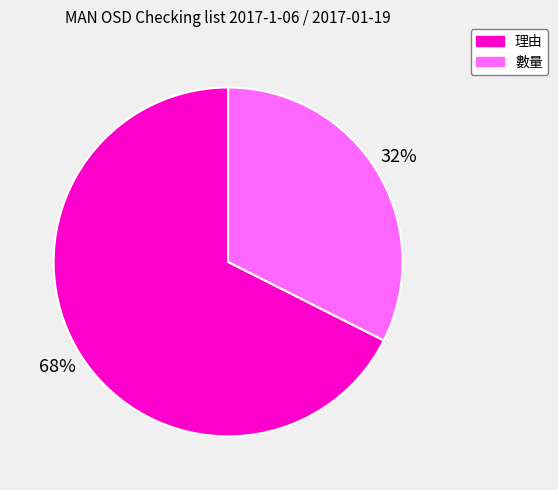

Which category has the biggest portion of the pie?

理由